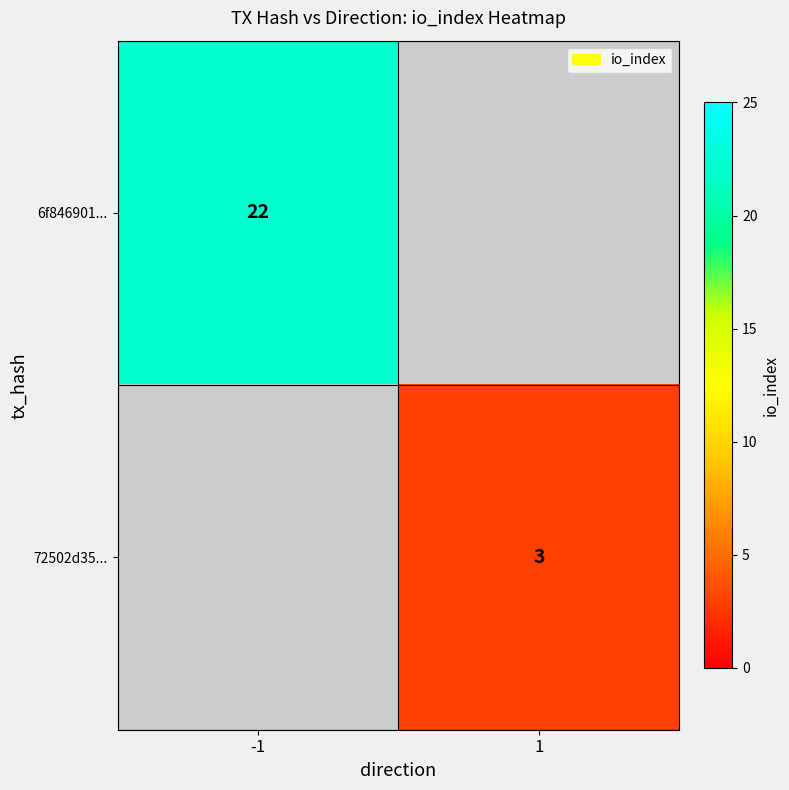

Which label corresponds to the largest value in the chart?

-1